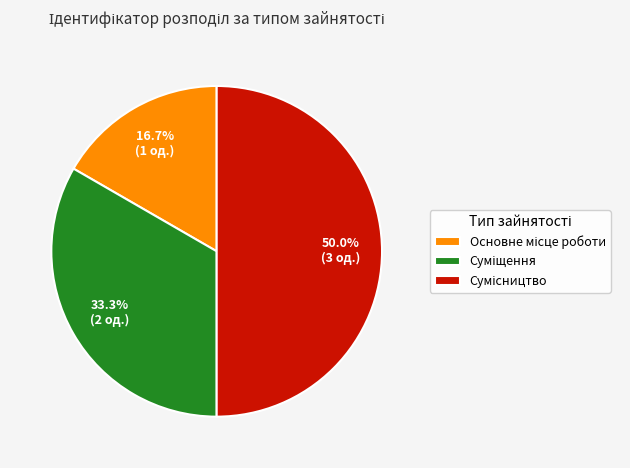

Is Суміщення the majority of the pie?

No